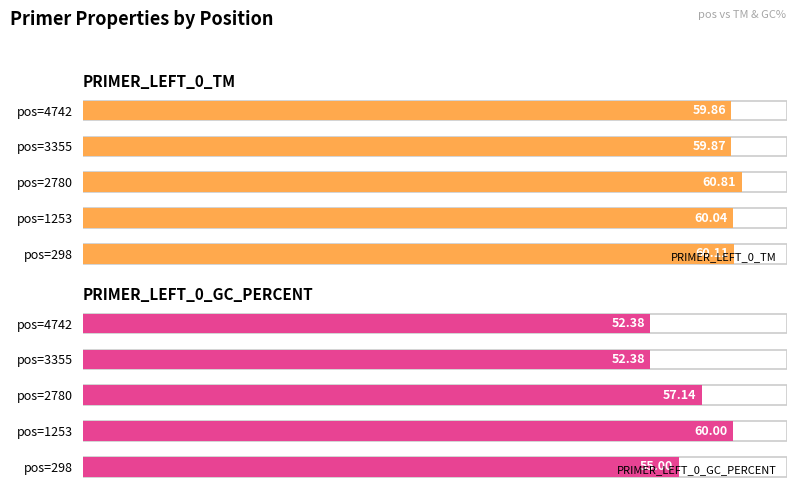

Which series has the largest total across all categories?

PRIMER_LEFT_0_TM